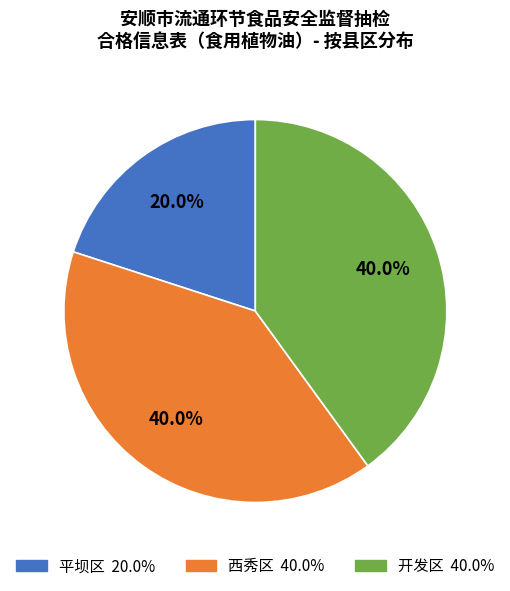

True or false: 平坝区 accounts for 20% of the total.

True